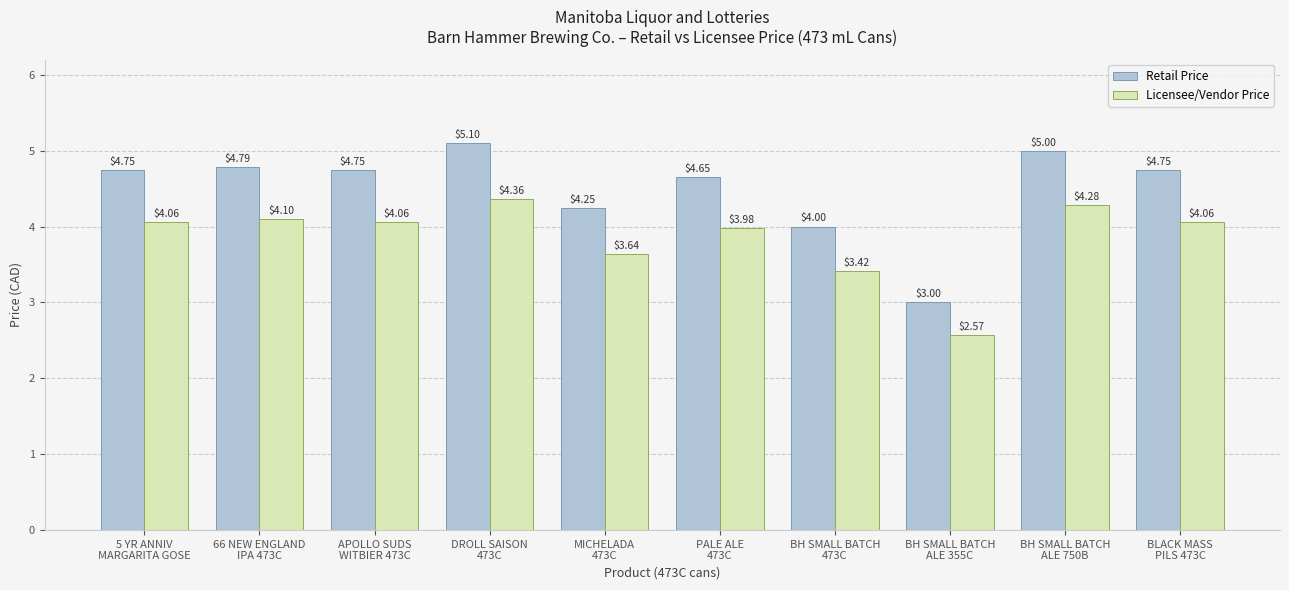

What is the greatest value displayed?

5.1